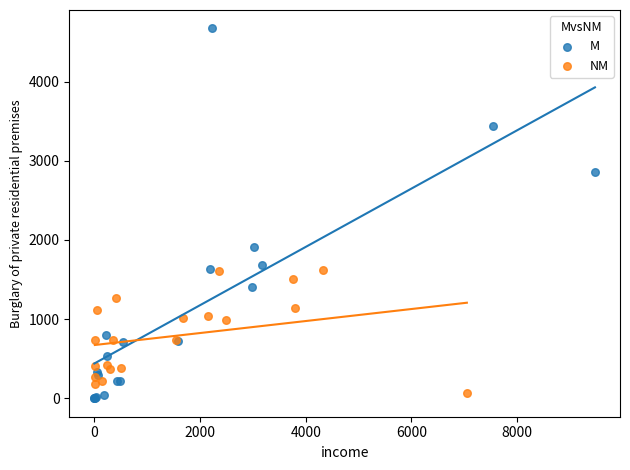

What are all the series names shown in the legend?

M, NM